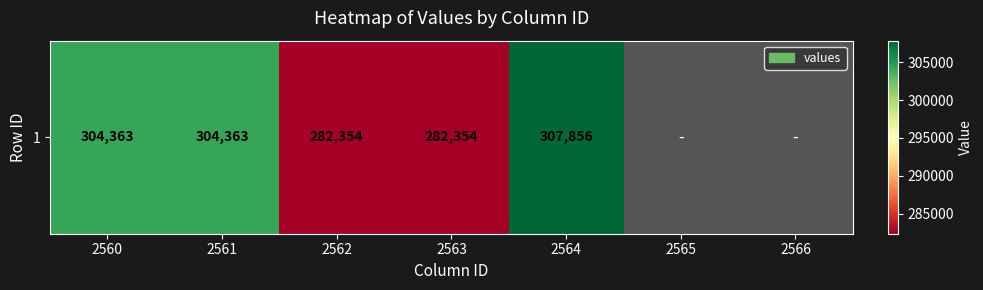

Where is the data nearest to the value 295105?

2560